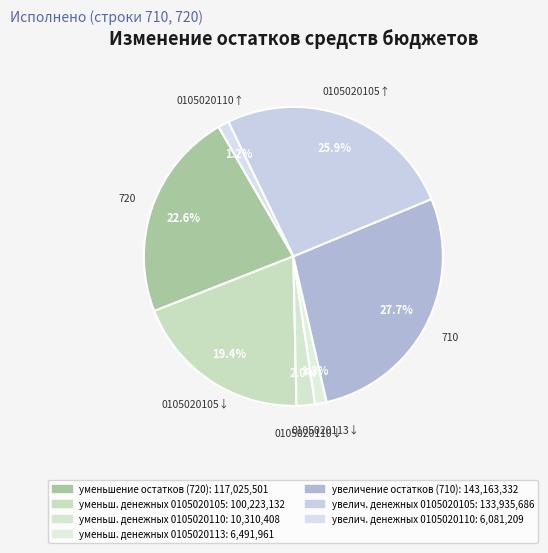

How many segments does this pie chart have?

7